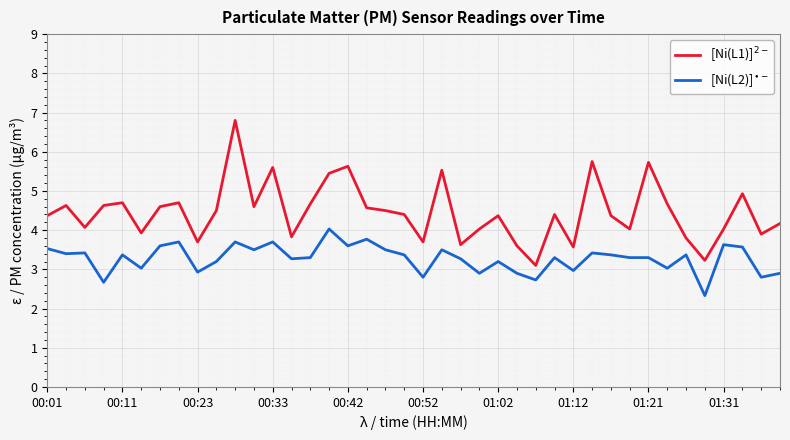

What is the minimum value shown in the chart?

2.3